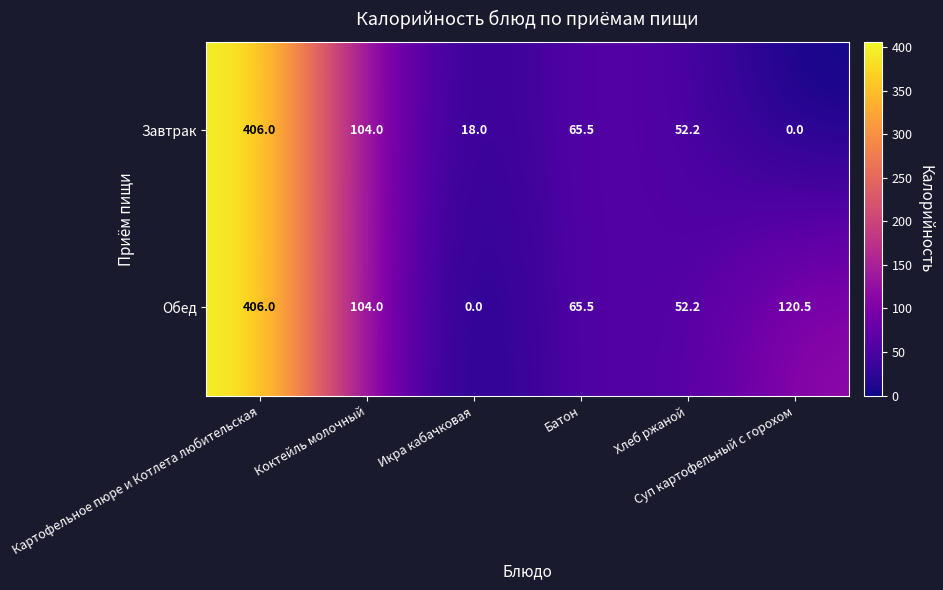

What is the difference between the second highest and second lowest values in the Обед series?

68.3